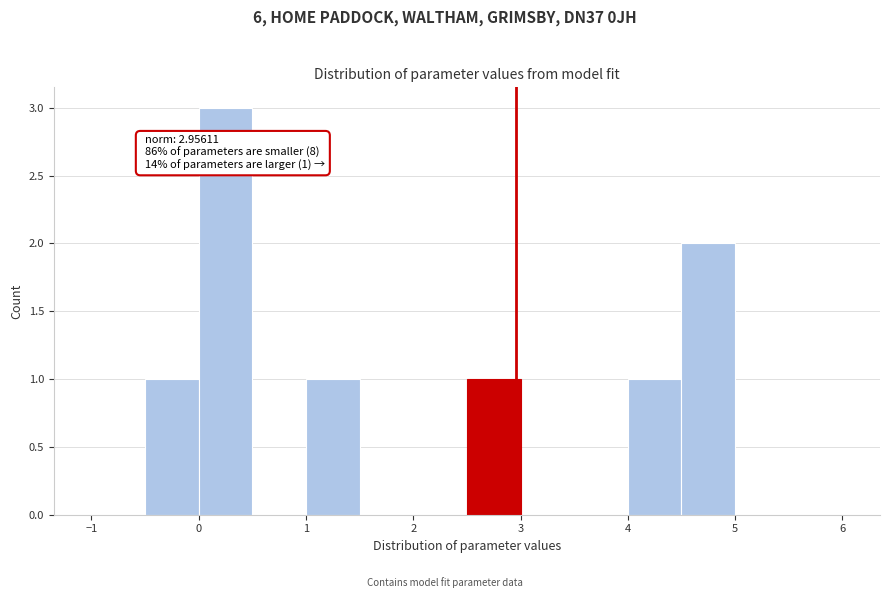

Over which range of the x-axis is the bar tallest?

0.0 to 0.5